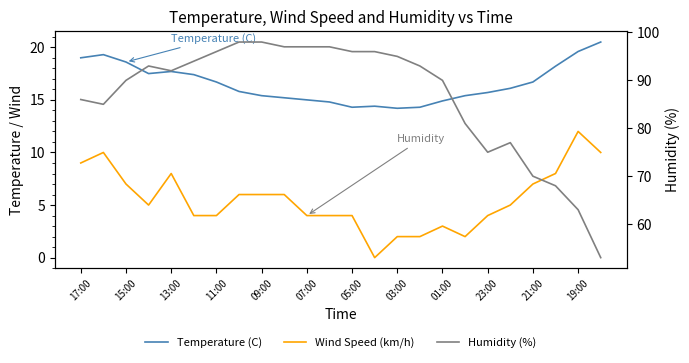

How many lines are shown in the chart?

3